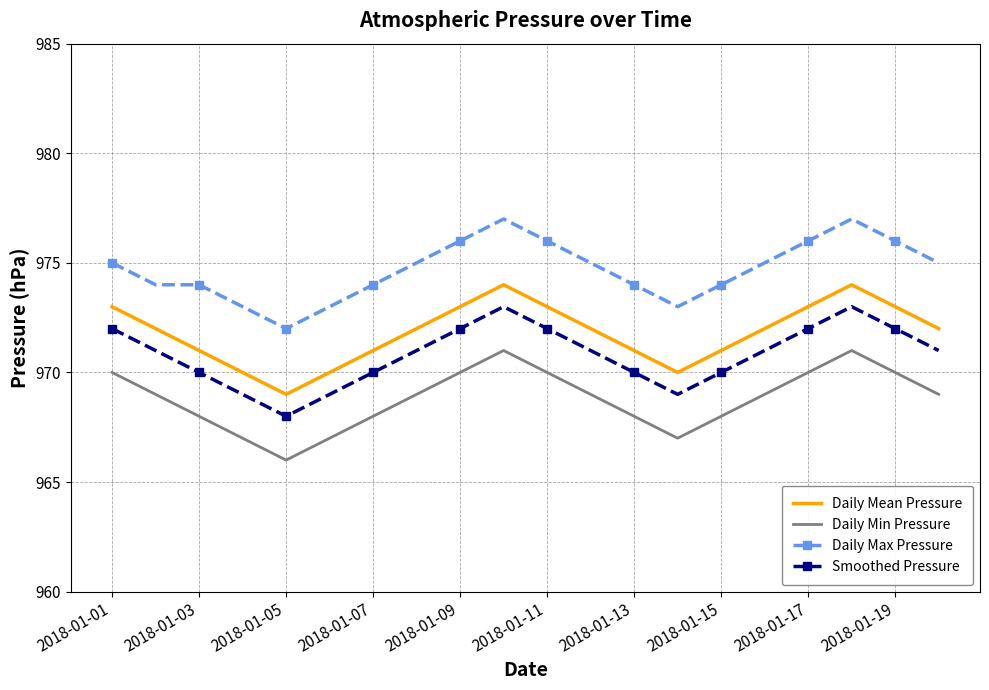

List the series in order of their overall mean, lowest first.

Daily Min Pressure, Smoothed Pressure, Daily Mean Pressure, Daily Max Pressure